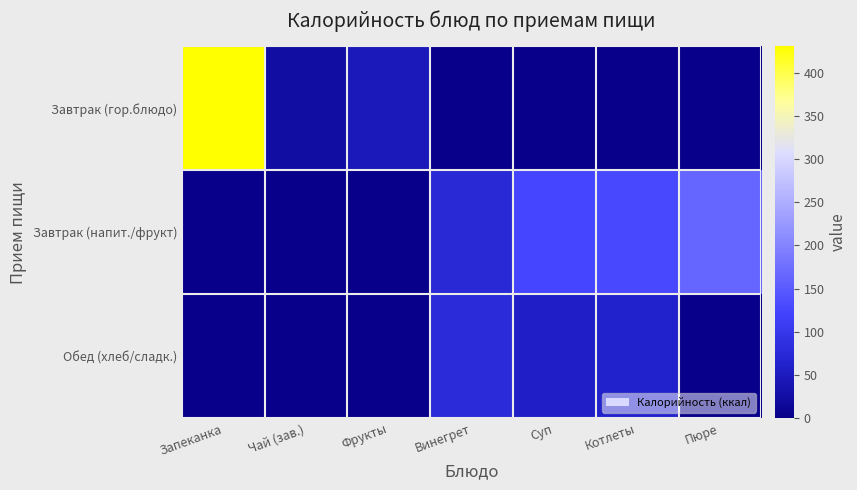

List the series in order of their peak value, lowest first.

Обед (хлеб/сладк.), Завтрак (напит./фрукт), Завтрак (гор.блюдо)